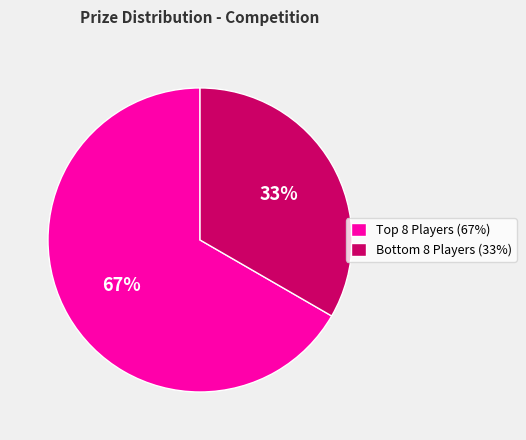

Rank the categories by value from lowest to highest.

Bottom 8 Players (33%), Top 8 Players (67%)